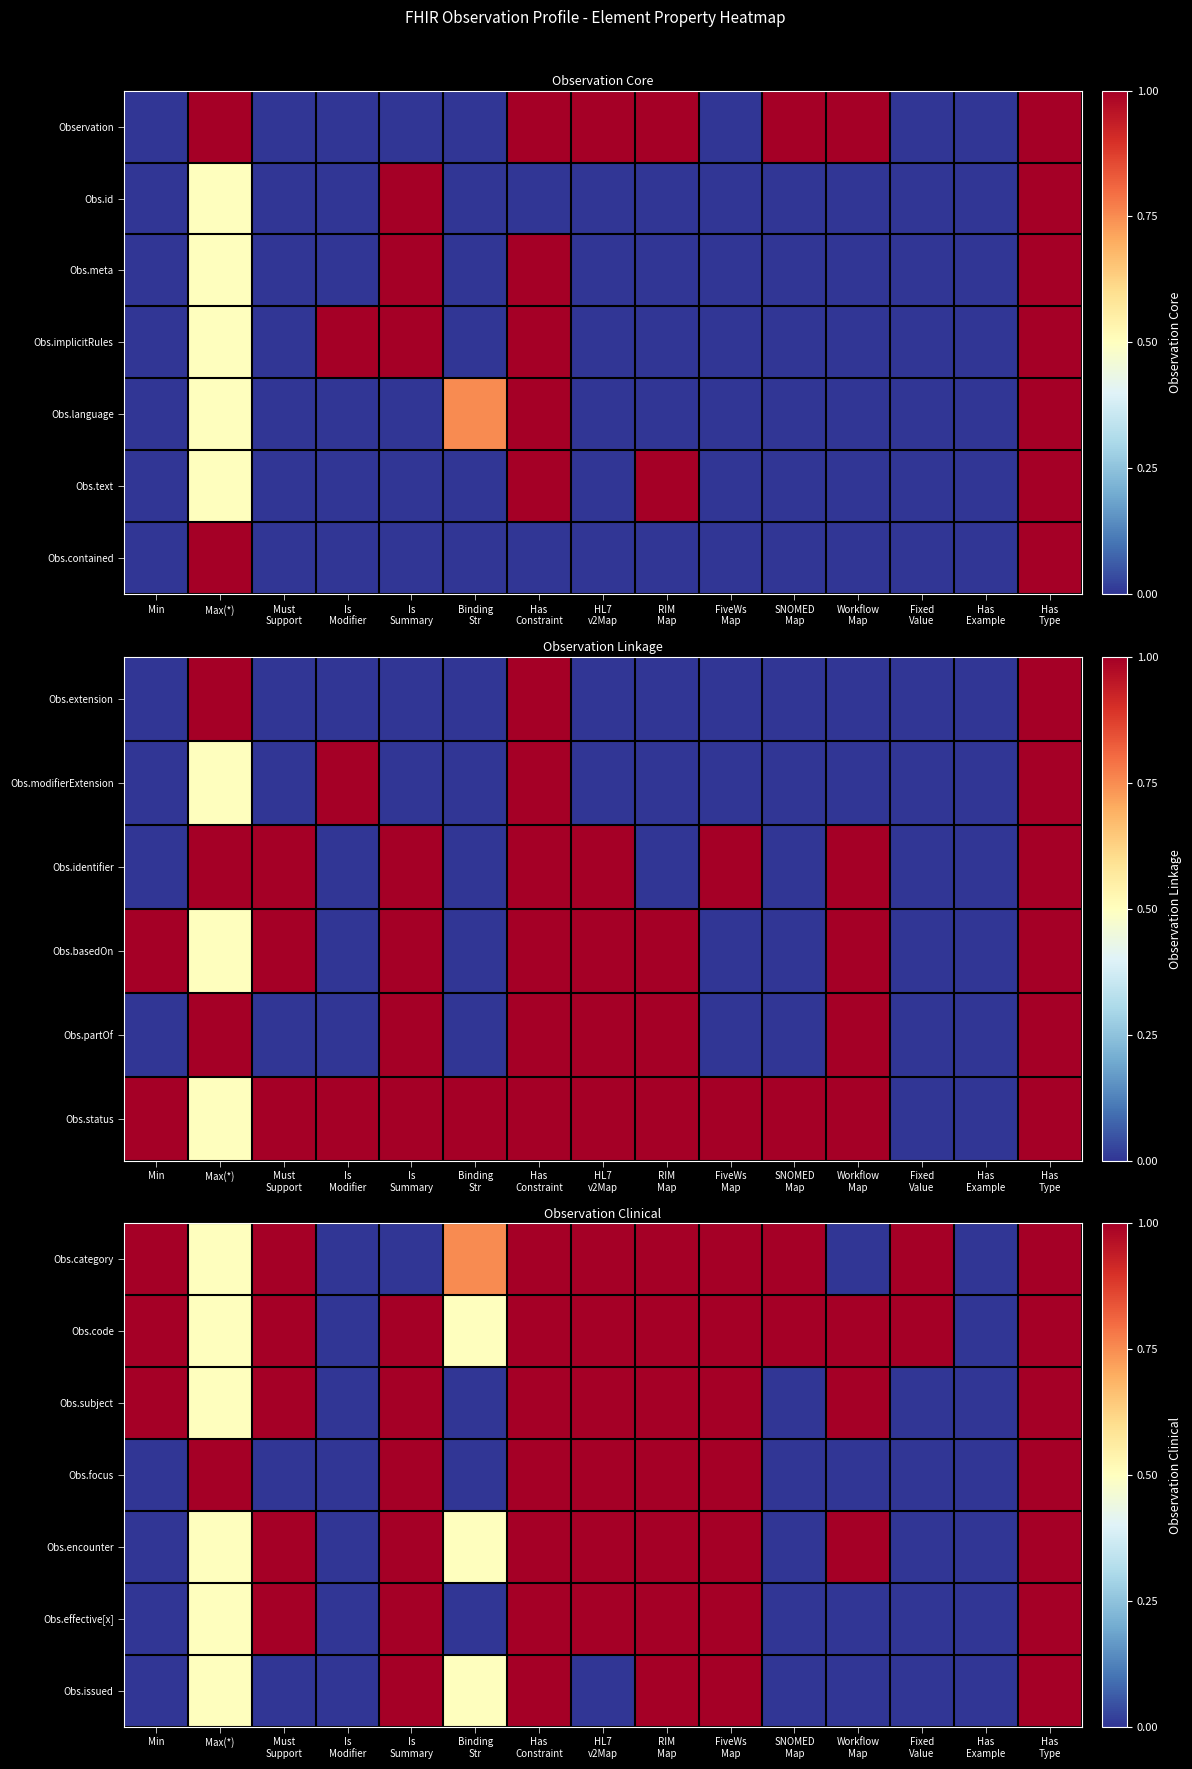

What is the difference between the second highest and second lowest values in the Obs.subject series?

1.0